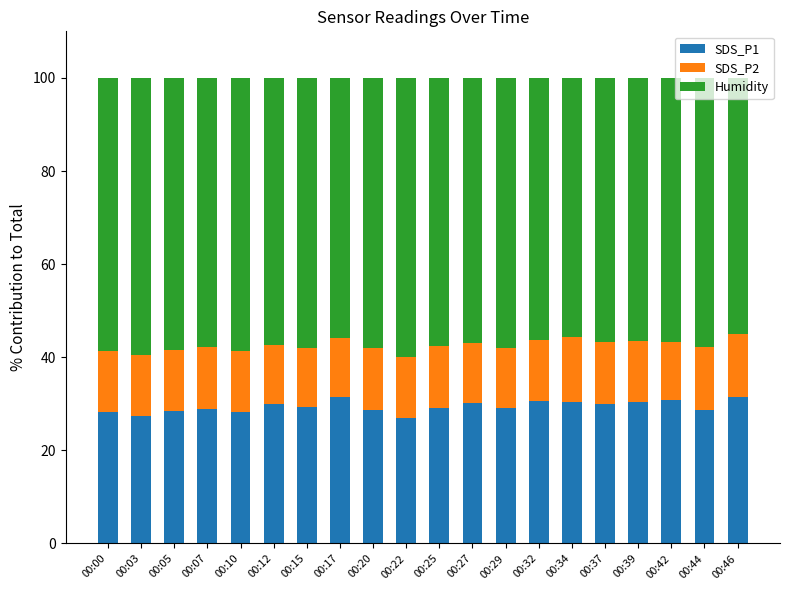

The SDS_P1 series shows 16.1 at 00:34. True or false?

False